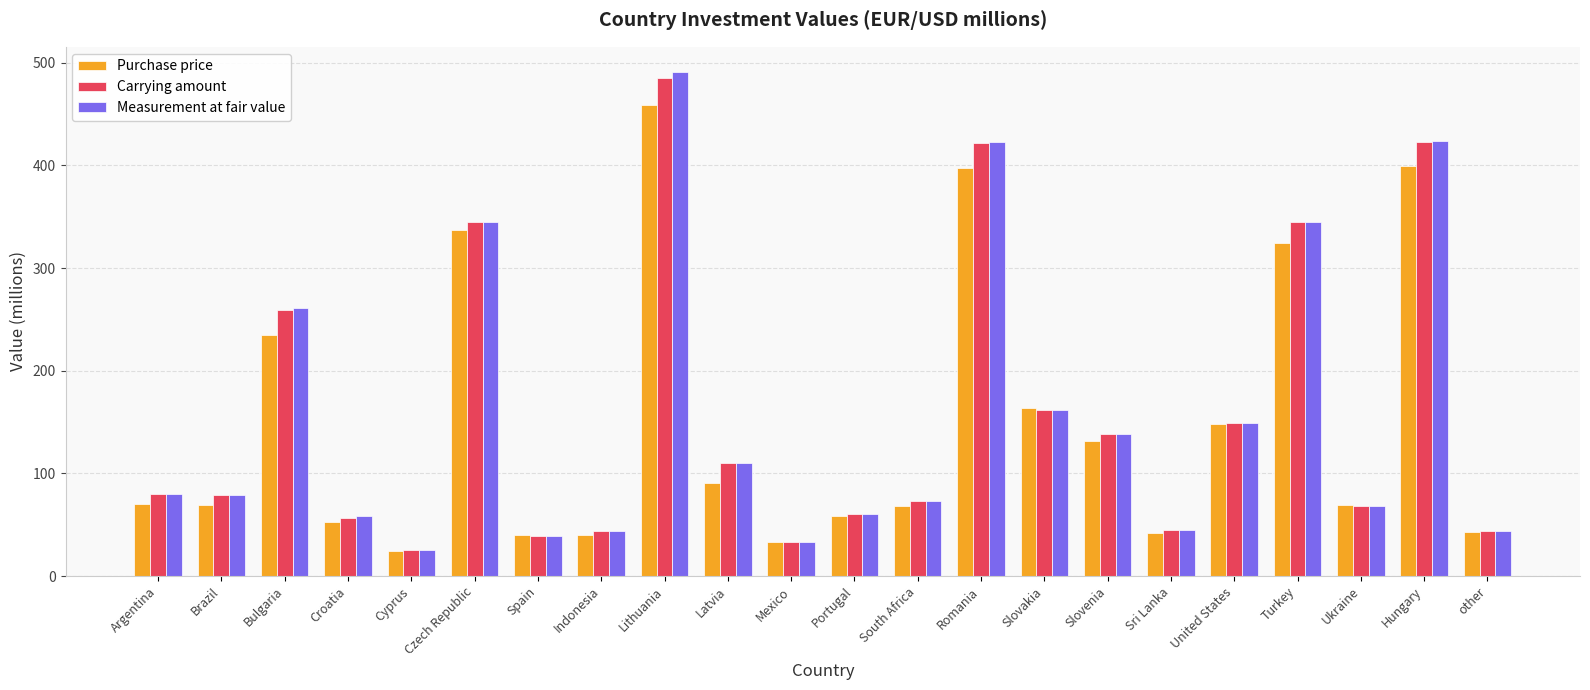

How many groups of bars are there?

22